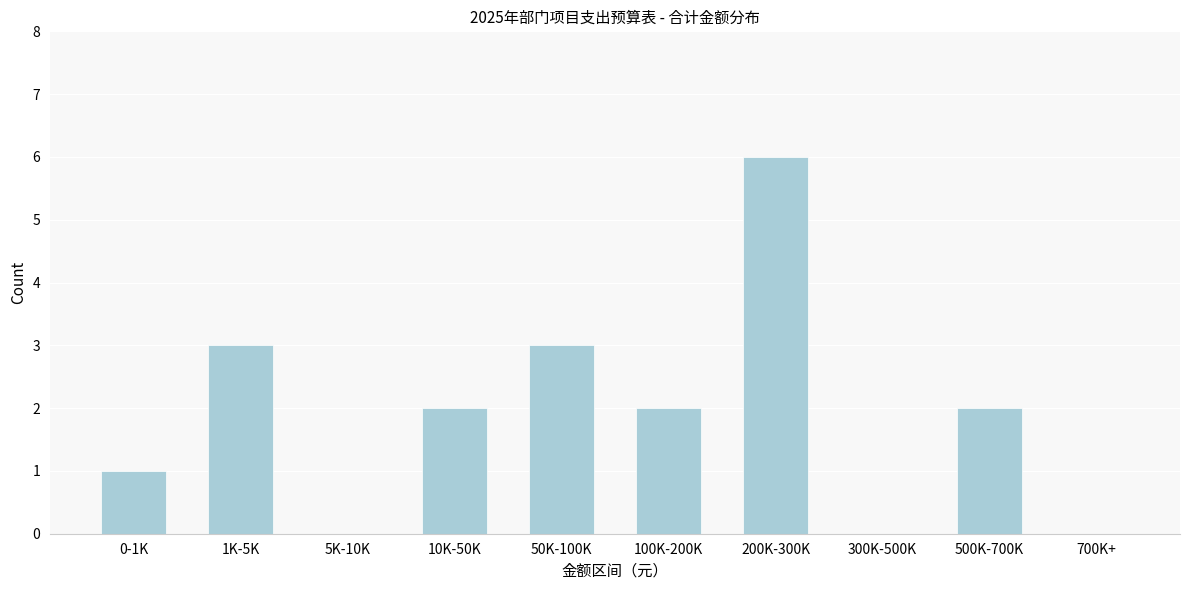

Reading left to right, what are all the values shown in this chart?

0-1K=1	1K-5K=3	5K-10K=0	10K-50K=2	50K-100K=3	100K-200K=2	200K-300K=6	300K-500K=0	500K-700K=2	700K+=0